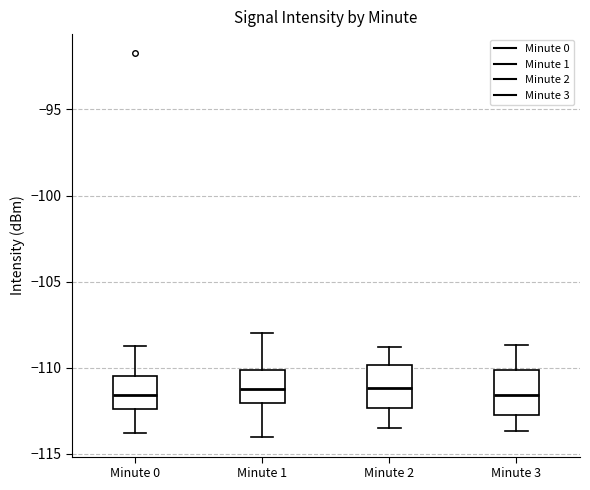

Reading left to right, read every box against the y-axis: the position of its median line, the range the box covers, and the ends of its whiskers. The values are not printed on the chart, so give them approximately, as read against the axis.

Minute 0: median -111.5, box -112.5 to -110.5, whiskers -114.0 to -108.5
Minute 1: median -111.0, box -112.0 to -110.0, whiskers -114.0 to -108.0
Minute 2: median -111.0, box -112.5 to -110.0, whiskers -113.5 to -109.0
Minute 3: median -111.5, box -113.0 to -110.0, whiskers -113.5 to -108.5